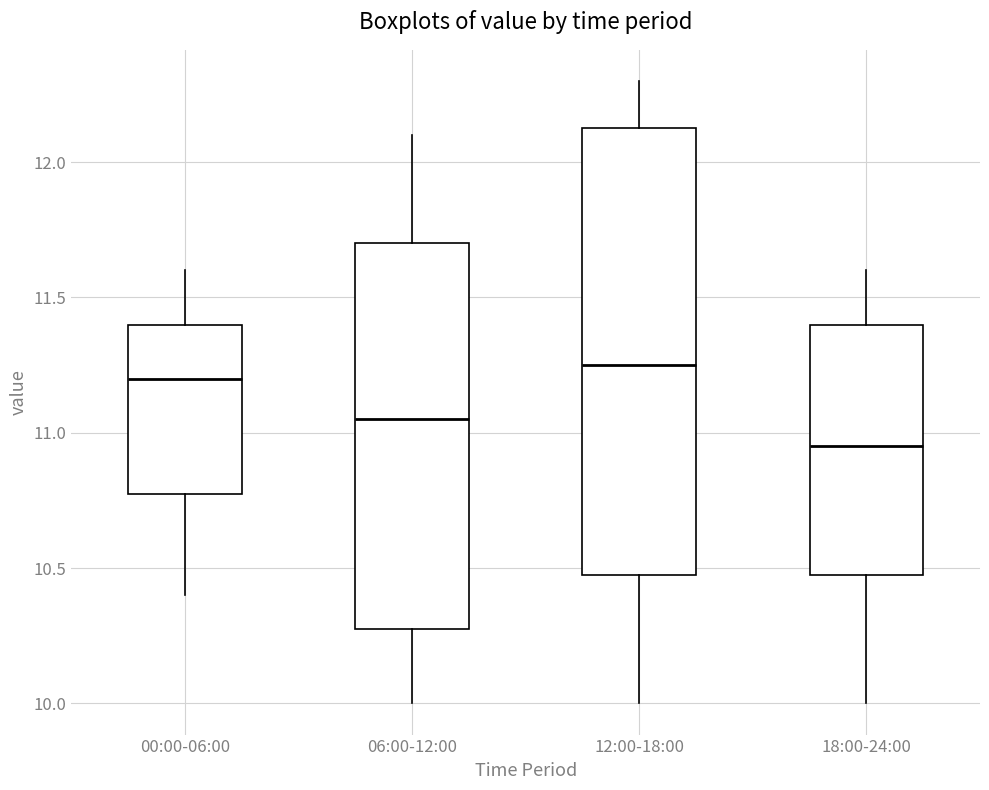

Which box's median line is the highest?

12:00-18:00